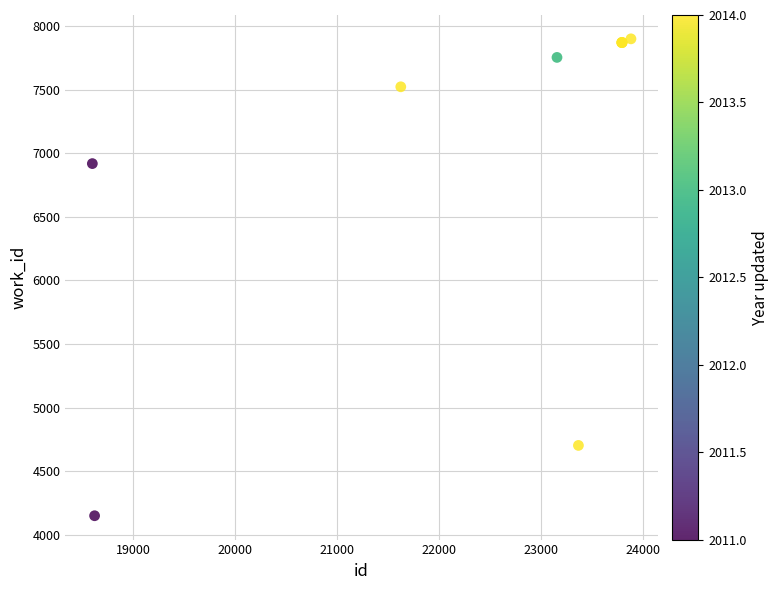

What Y value in the scatter plot is closest to 6024?

6918